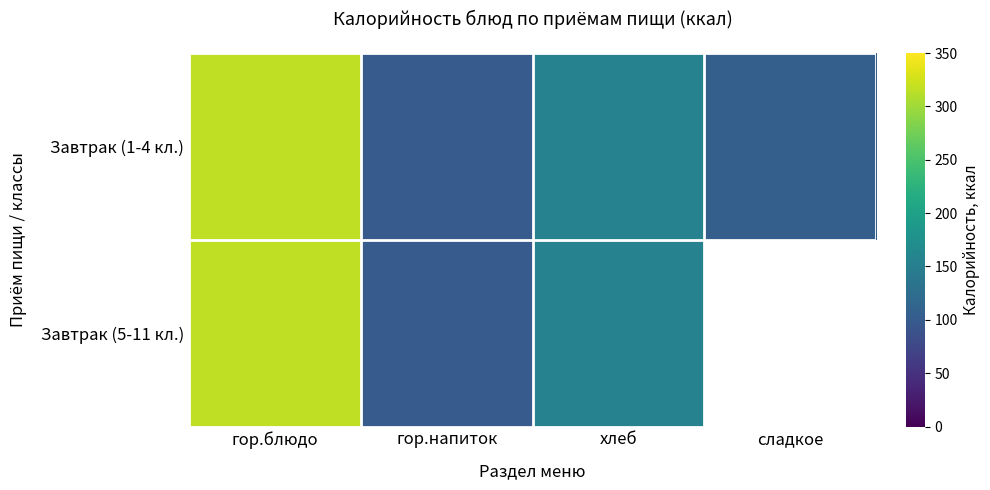

What is the greatest value displayed?

316.0